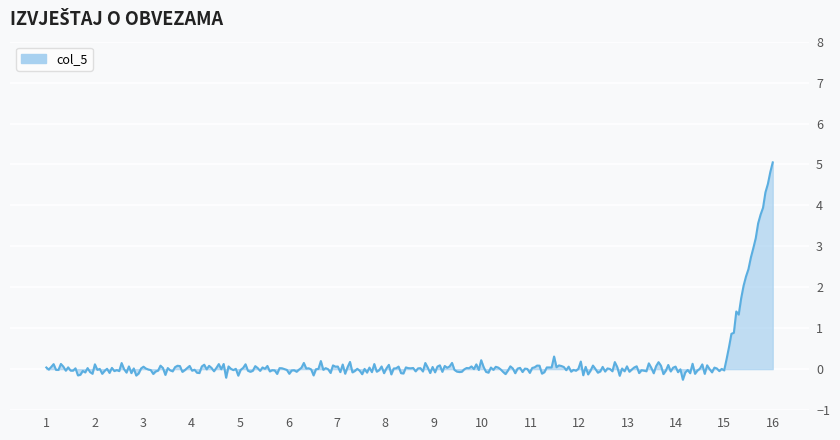

What is the smallest value displayed?

-0.3